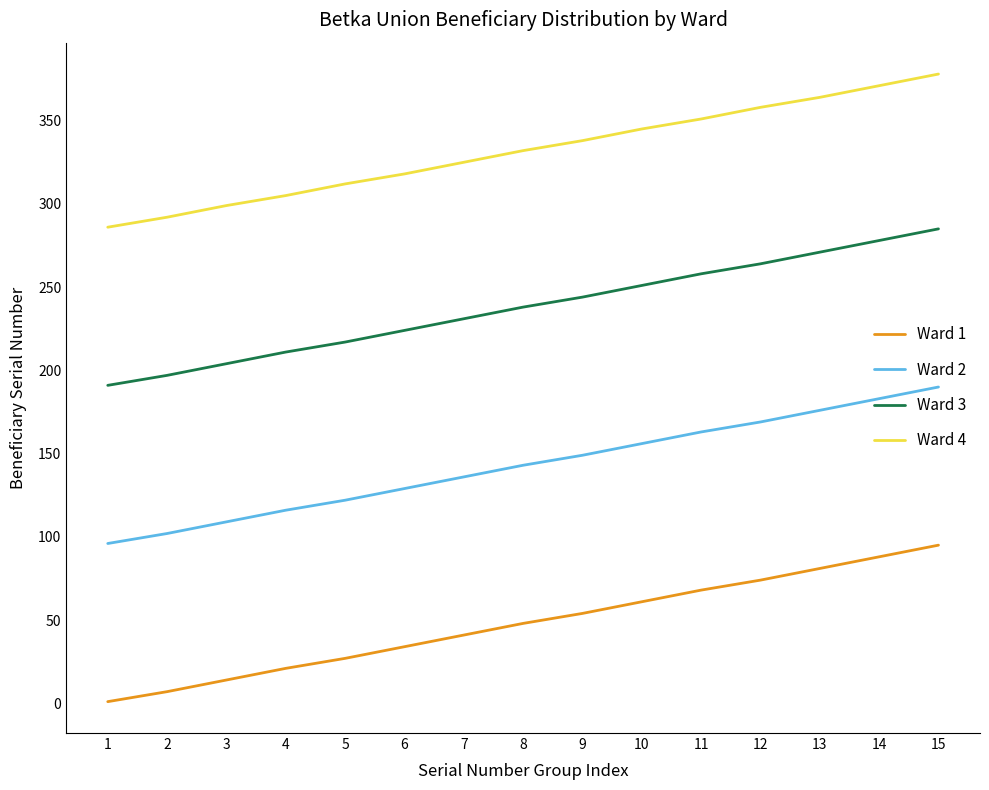

How many lines are shown in the chart?

4